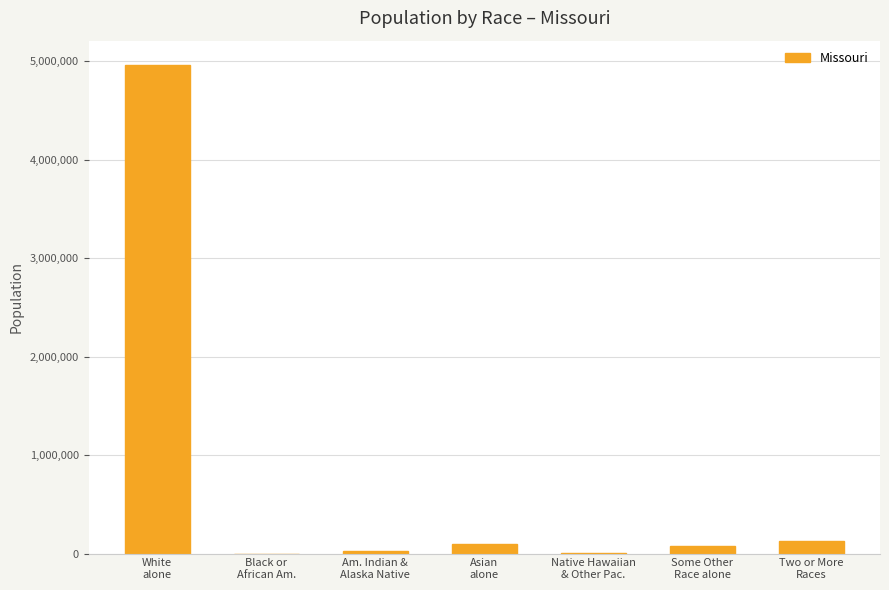

The chart shows a value of 80457 at Some Other
Race alone. True or false?

True